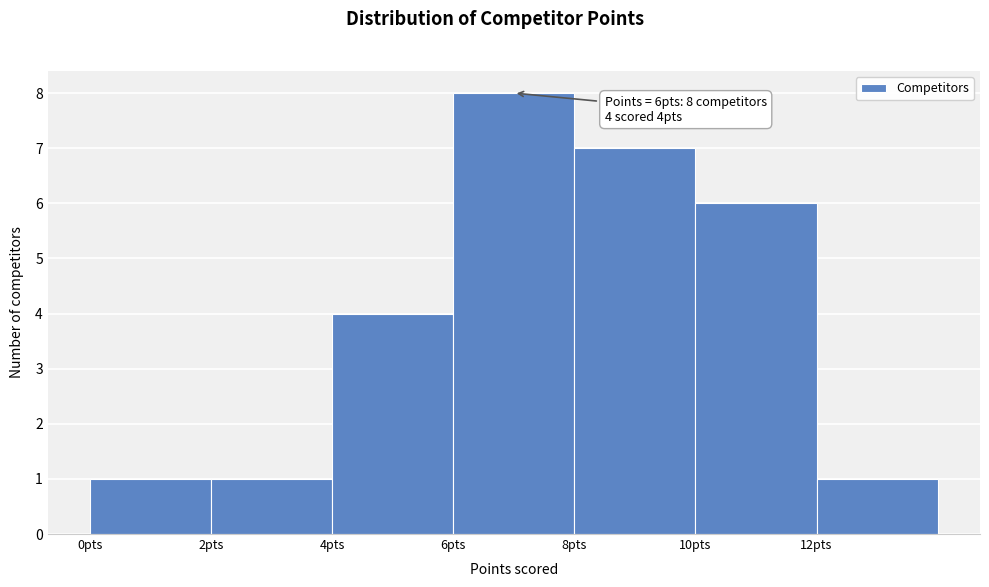

Which range on the x-axis has the tallest bar?

6 to 8